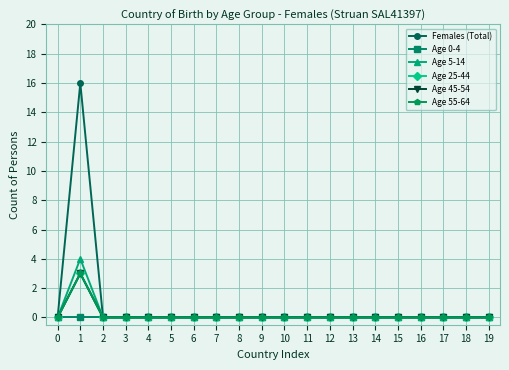

The Age 55-64 series shows 2 at 17. True or false?

False